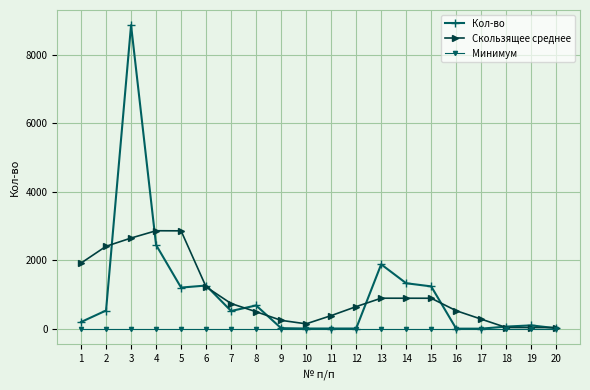

What is the approximate value of Кол-во at 9?

20.0